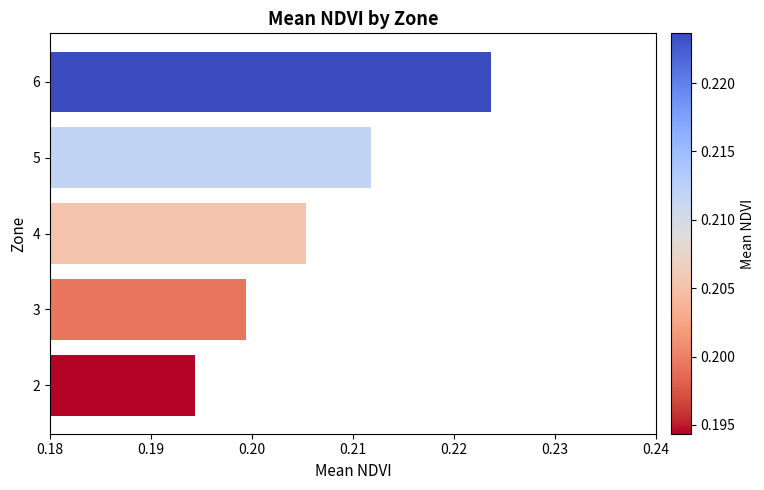

Between 4 and 6, which is larger?

6